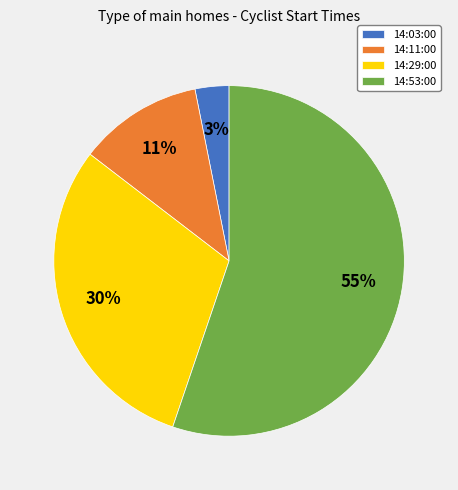

True or false: 14:03:00 accounts for 16% of the total.

False